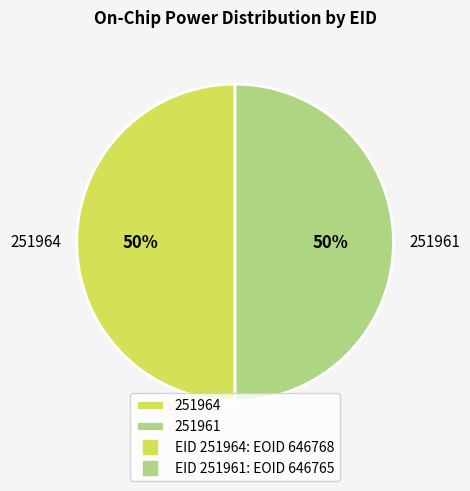

To the nearest percent, what is the average slice percentage?

50%